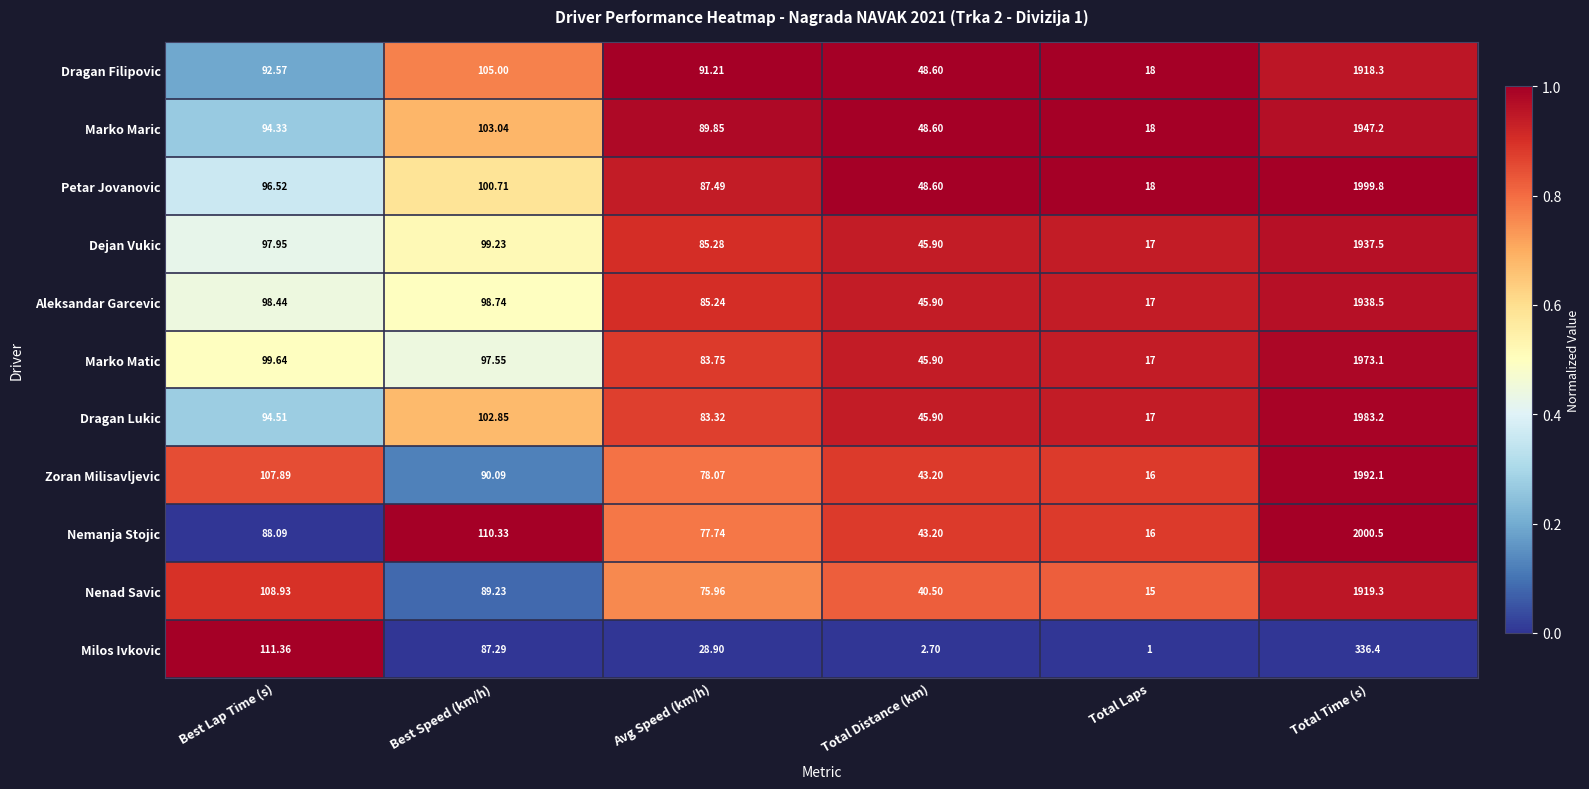

At Avg Speed (km/h), list the series in order from largest to smallest.

Dragan Filipovic, Marko Maric, Petar Jovanovic, Dejan Vukic, Aleksandar Garcevic, Marko Matic, Dragan Lukic, Zoran Milisavljevic, Nemanja Stojic, Nenad Savic, Milos Ivkovic